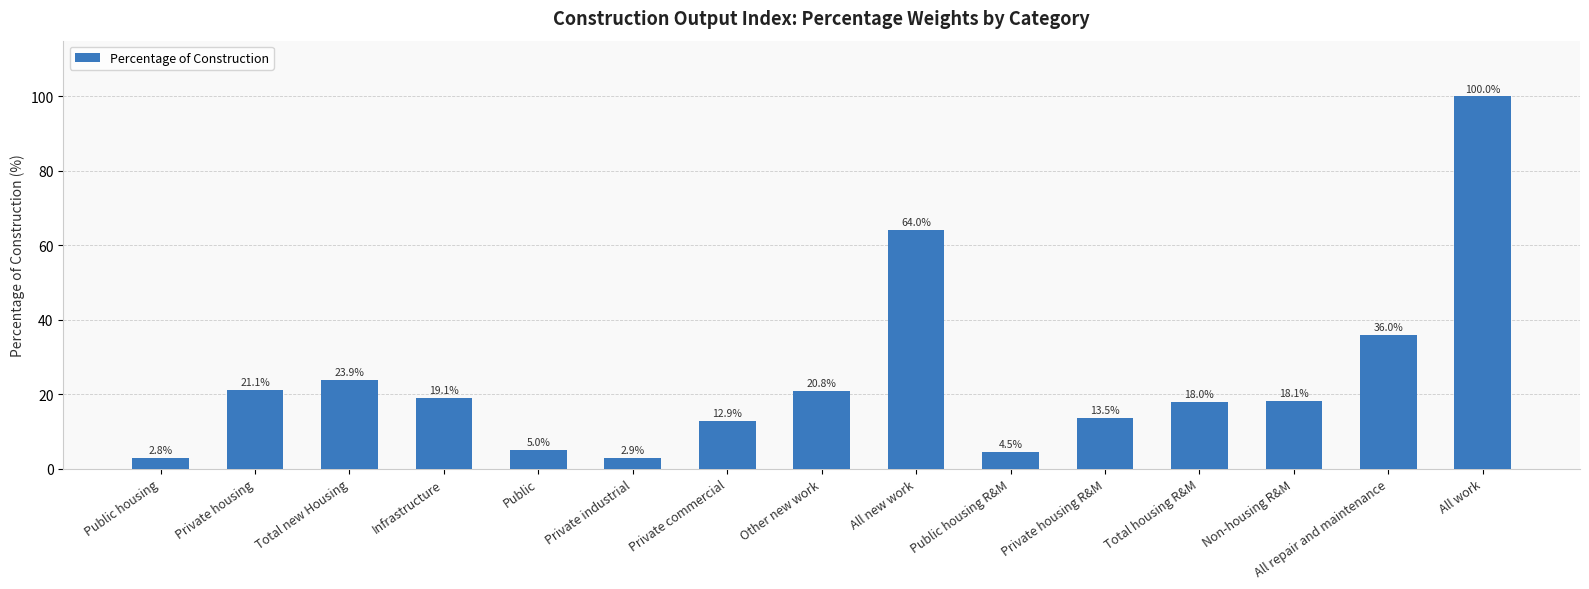

The chart shows a value of 29.8 at Total housing R&M. True or false?

False